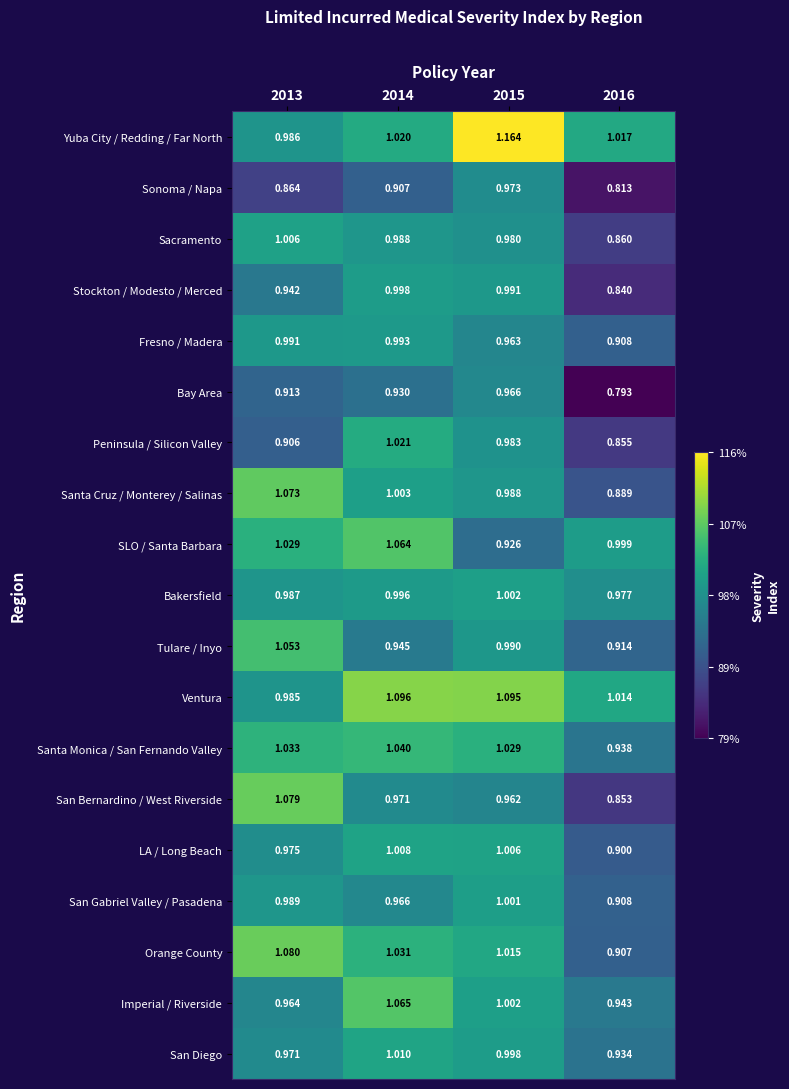

Between 2013 and 2015, which series saw the biggest shift?

Yuba City / Redding / Far North